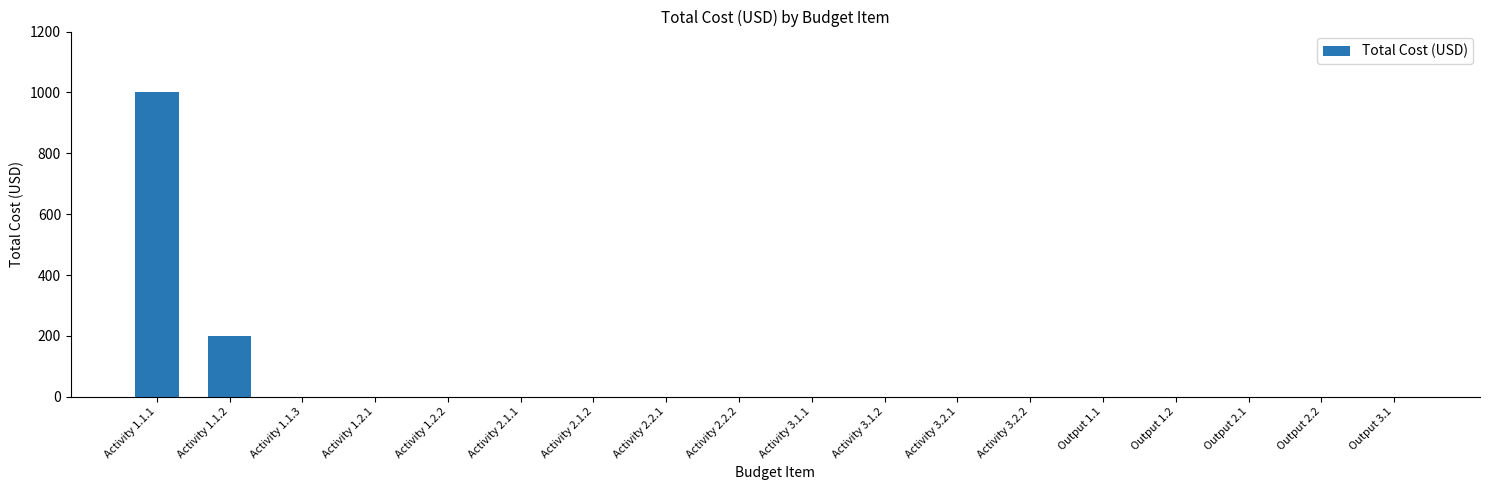

Is it true that the value at Activity 3.1.2 is 0?

True